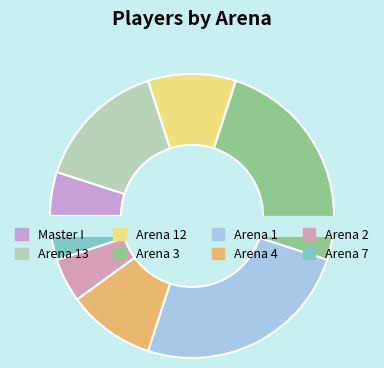

Does Arena 4 account for over 50% of the chart?

No